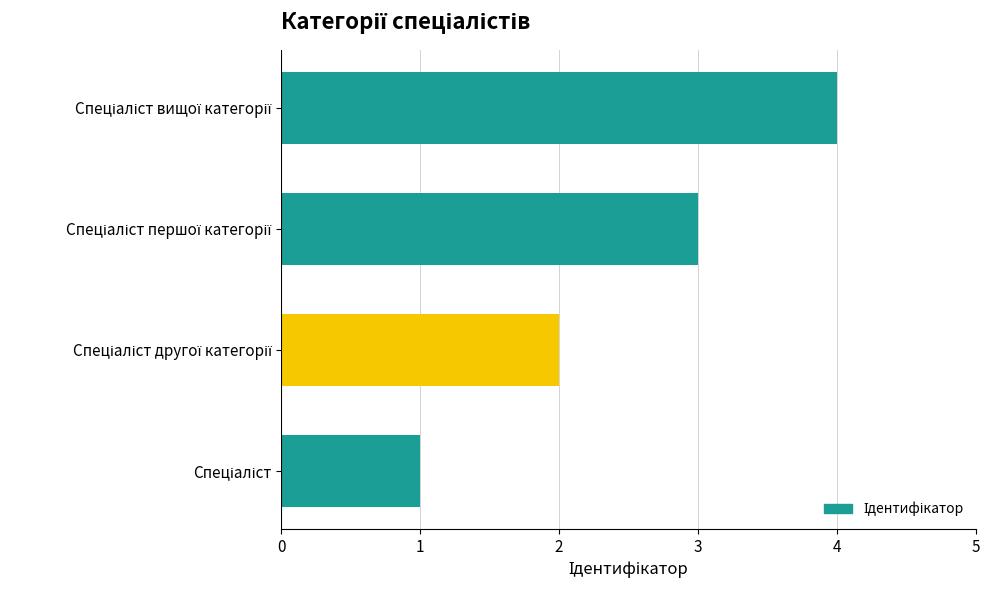

What is the maximum value shown in the chart?

4